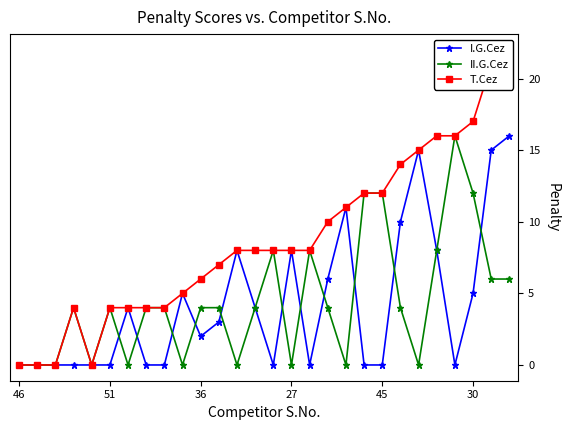

At which label is T.Cez closest to 11?

18